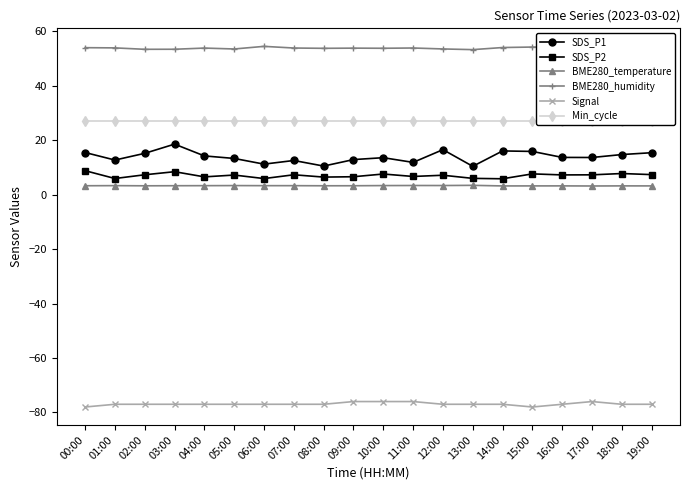

Is it true that SDS_P1 equals 13.6 at 10:00?

True